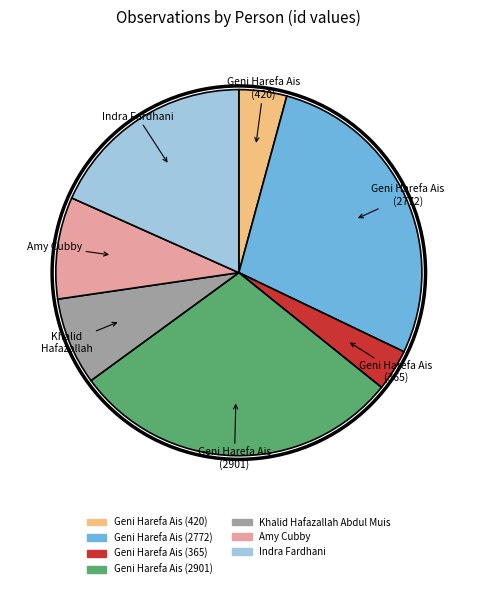

What is the largest slice in the pie chart?

Geni Harefa Ais (2901)